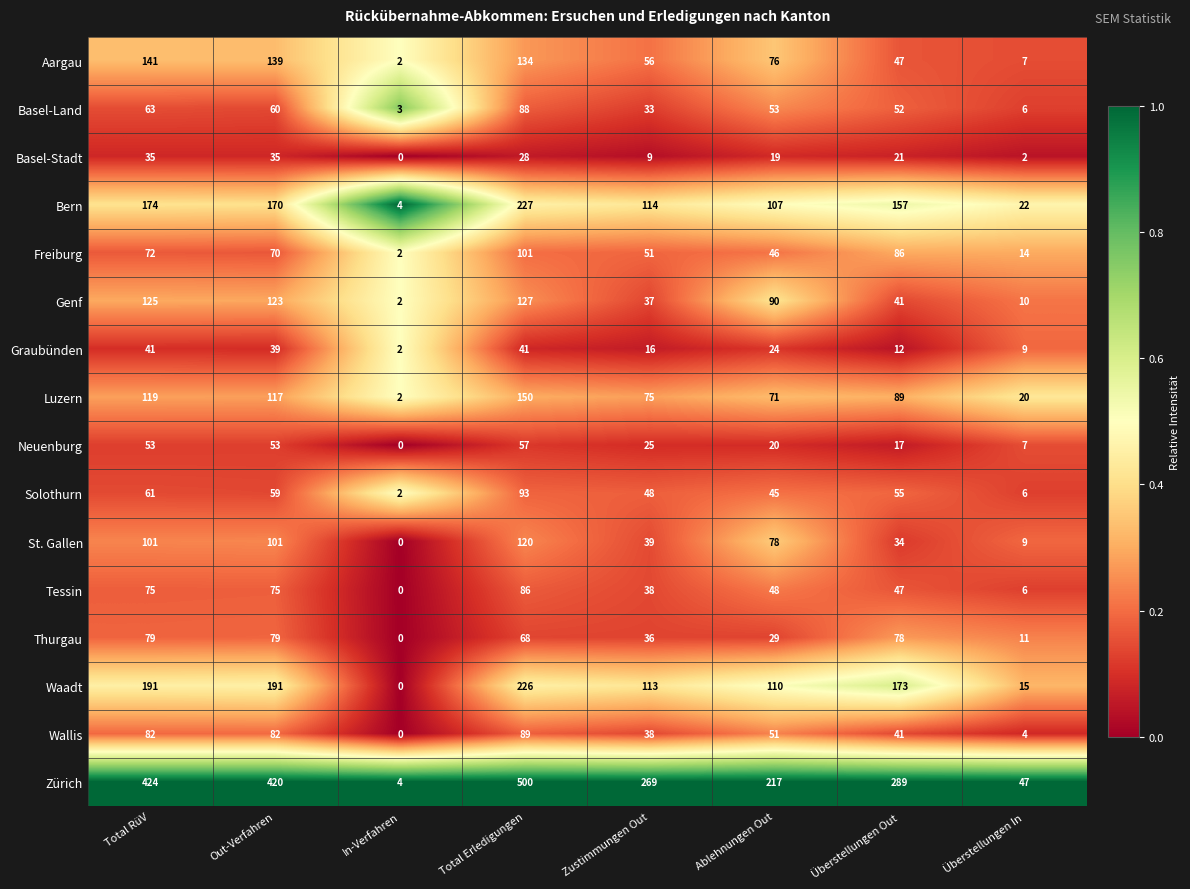

Count the Tessin values in the range 38 to 75.

5